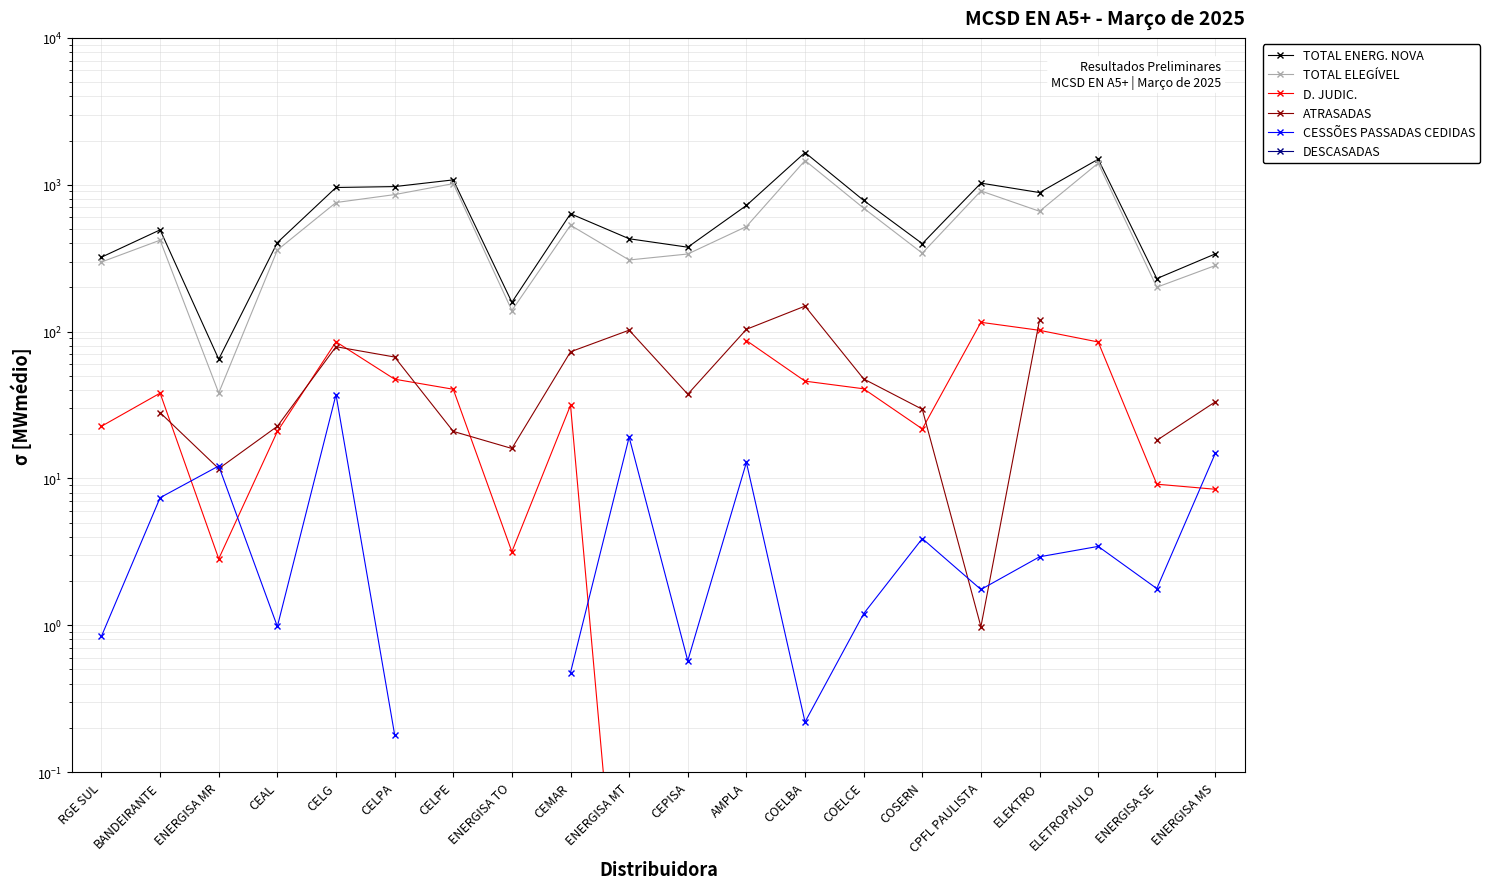

What are all the series names shown in the legend?

TOTAL ENERG. NOVA, TOTAL ELEGÍVEL, D. JUDIC., ATRASADAS, CESSÕES PASSADAS CEDIDAS, DESCASADAS